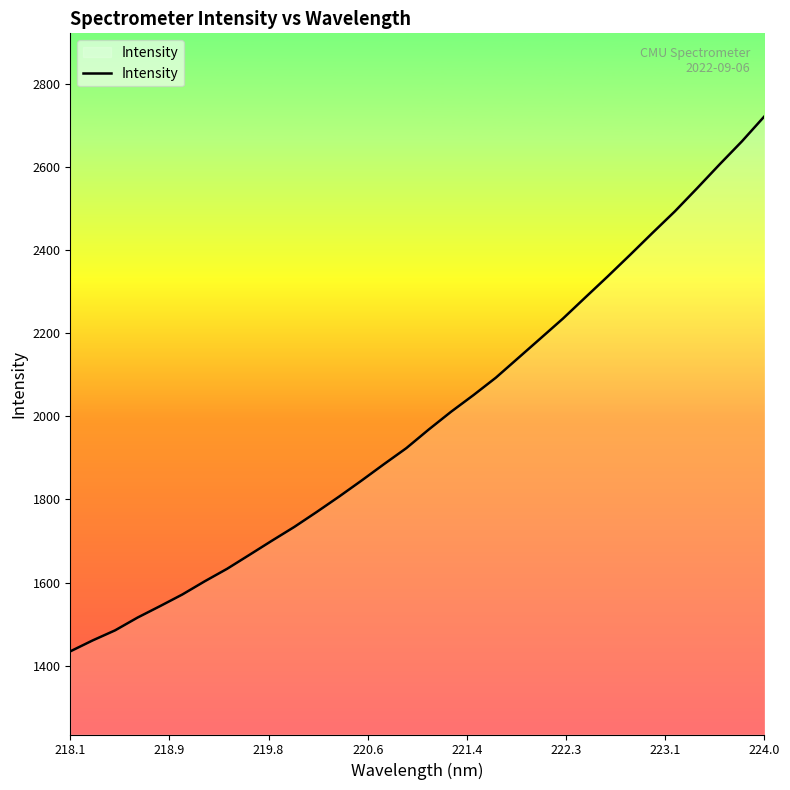

What is the greatest value displayed?

2721.6